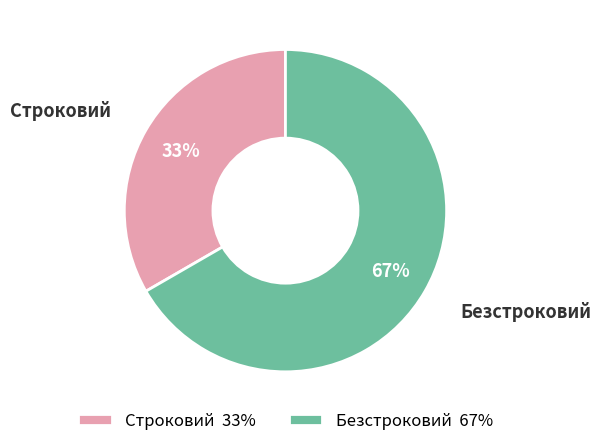

Which slice is the largest?

Безстроковий